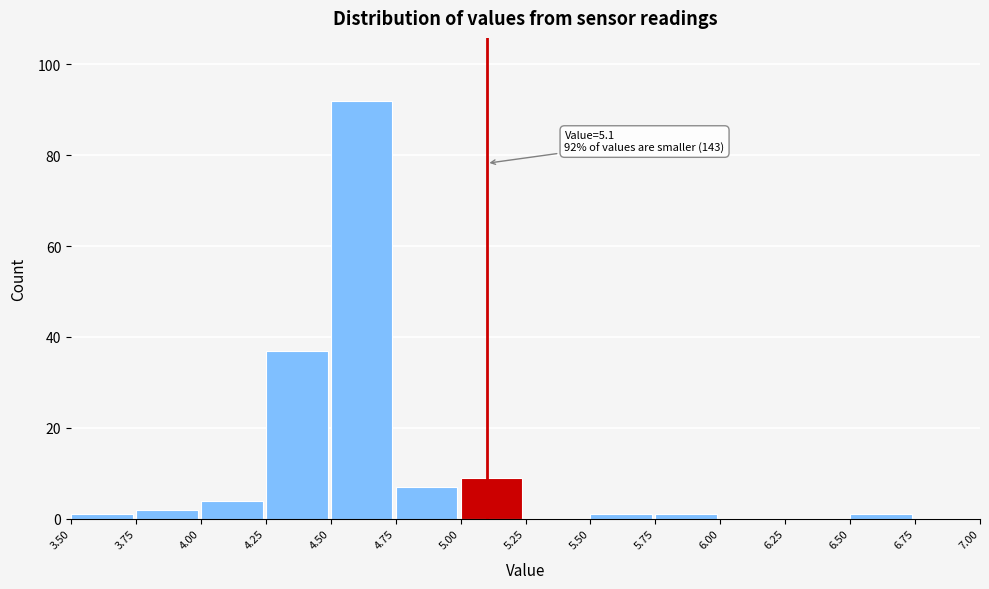

Over which range of the x-axis is the bar tallest?

4.50 to 4.75